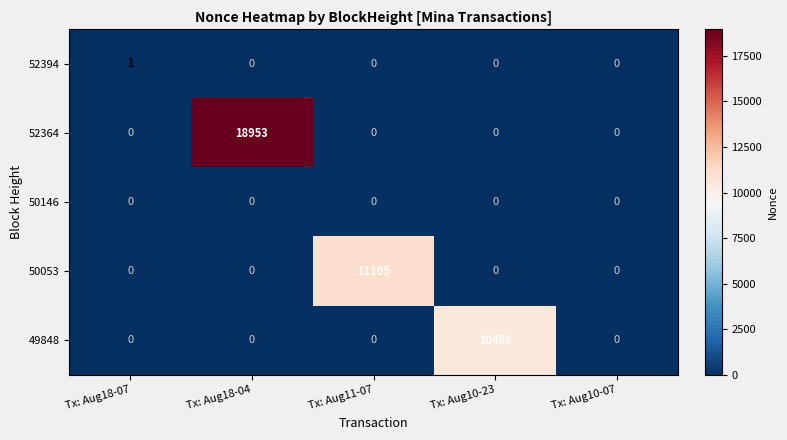

At which category is the sum across all series the highest?

Tx: Aug18-04